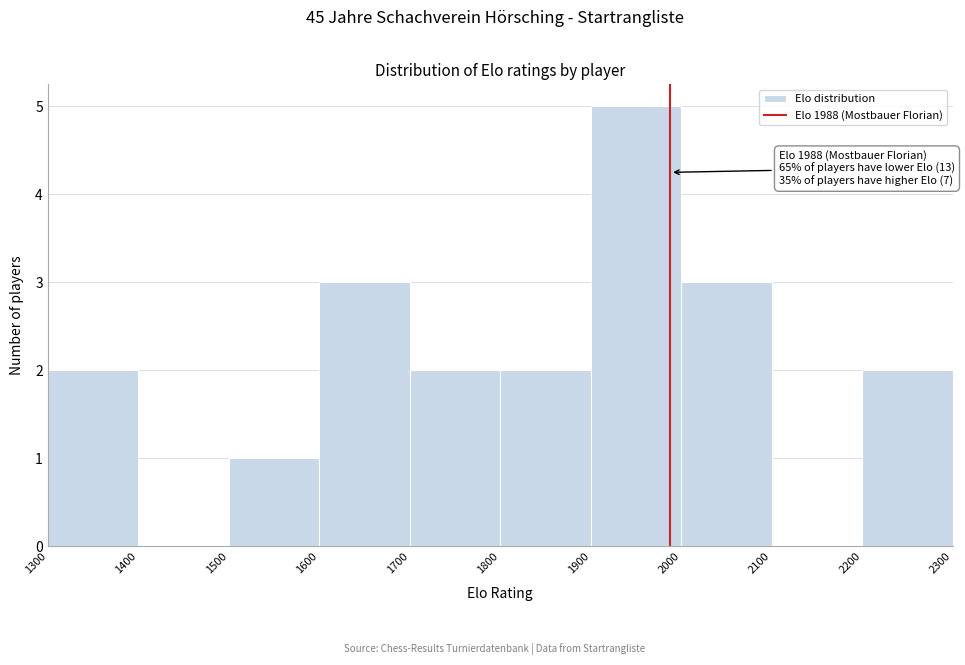

Over which range of the x-axis is the bar tallest?

1900 to 2000